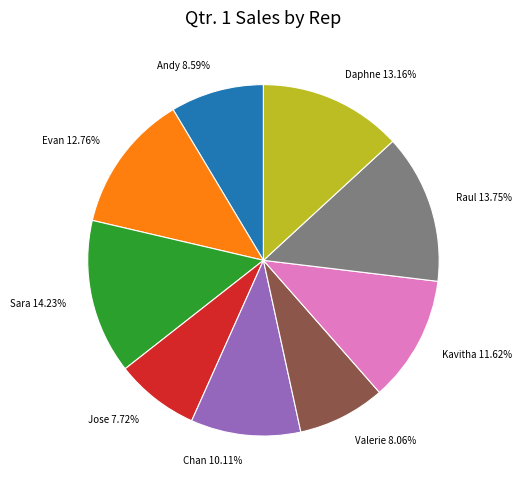

To the nearest percent, what is the combined percentage of Chan and Kavitha?

22%